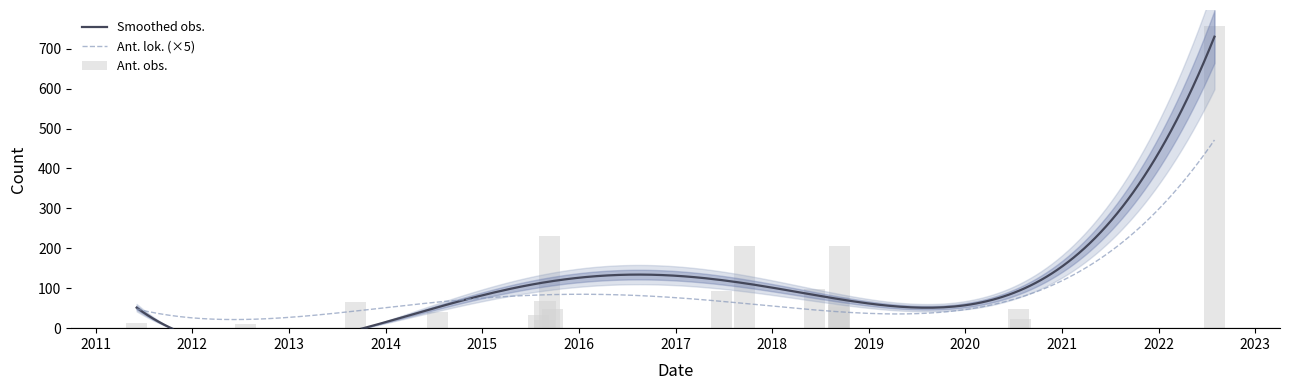

How many values exceed 59?

9